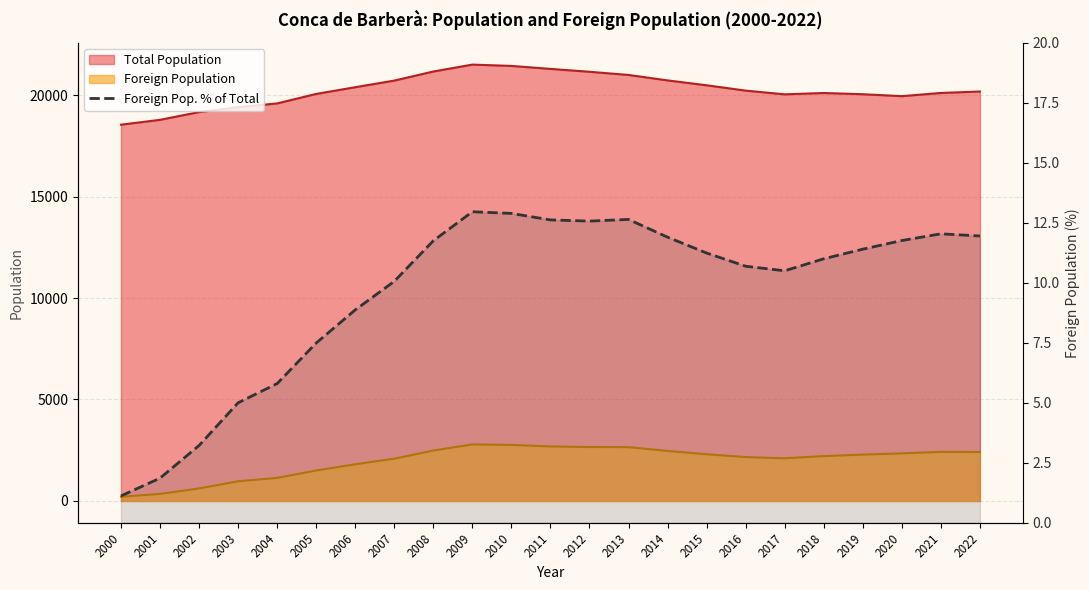

How many lines are shown in the chart?

1